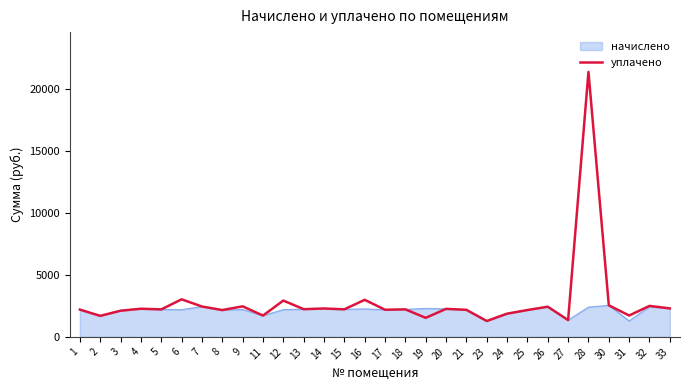

Rank the series by their maximum value, from lowest to highest.

начислено, уплачено